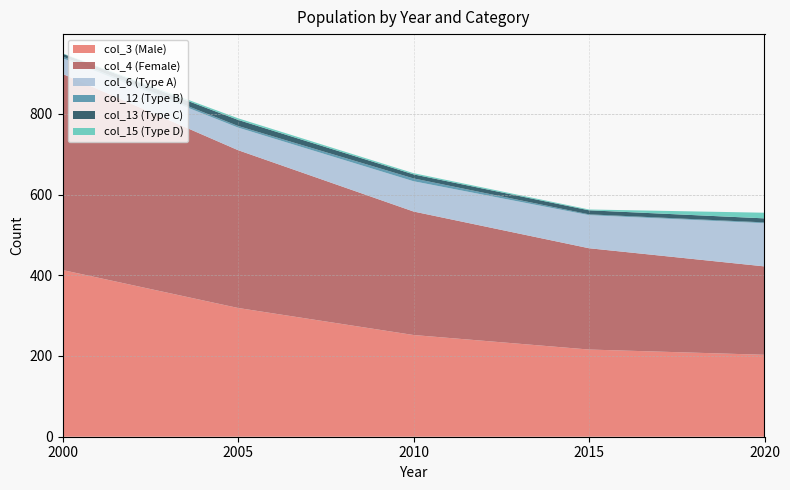

Reading left to right, extract all data points from this chart.

col_3 (Male): 2000=413	2005=319	2010=252	2015=216	2020=203
col_4 (Female): 2000=486	2005=391	2010=306	2015=251	2020=219
col_6 (Type A): 2000=39	2005=56	2010=75	2015=82	2020=107
col_12 (Type B): 2000=4	2005=4	2010=7	2015=2	2020=2
col_13 (Type C): 2000=7	2005=15	2010=10	2015=10	2020=10
col_15 (Type D): 2000=1	2005=4	2010=3	2015=2	2020=14